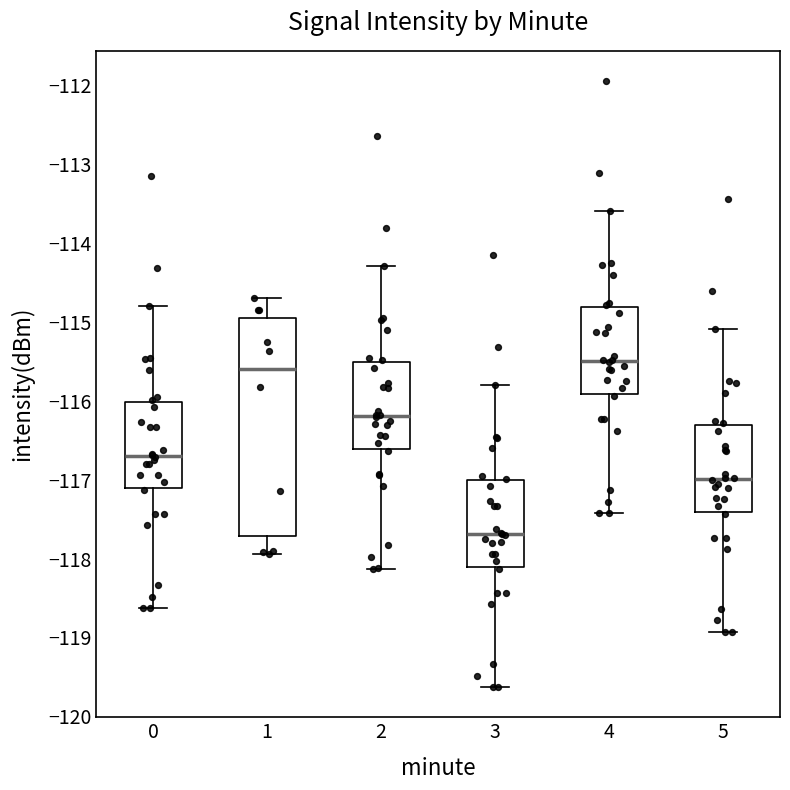

Which box's median line is the lowest?

3